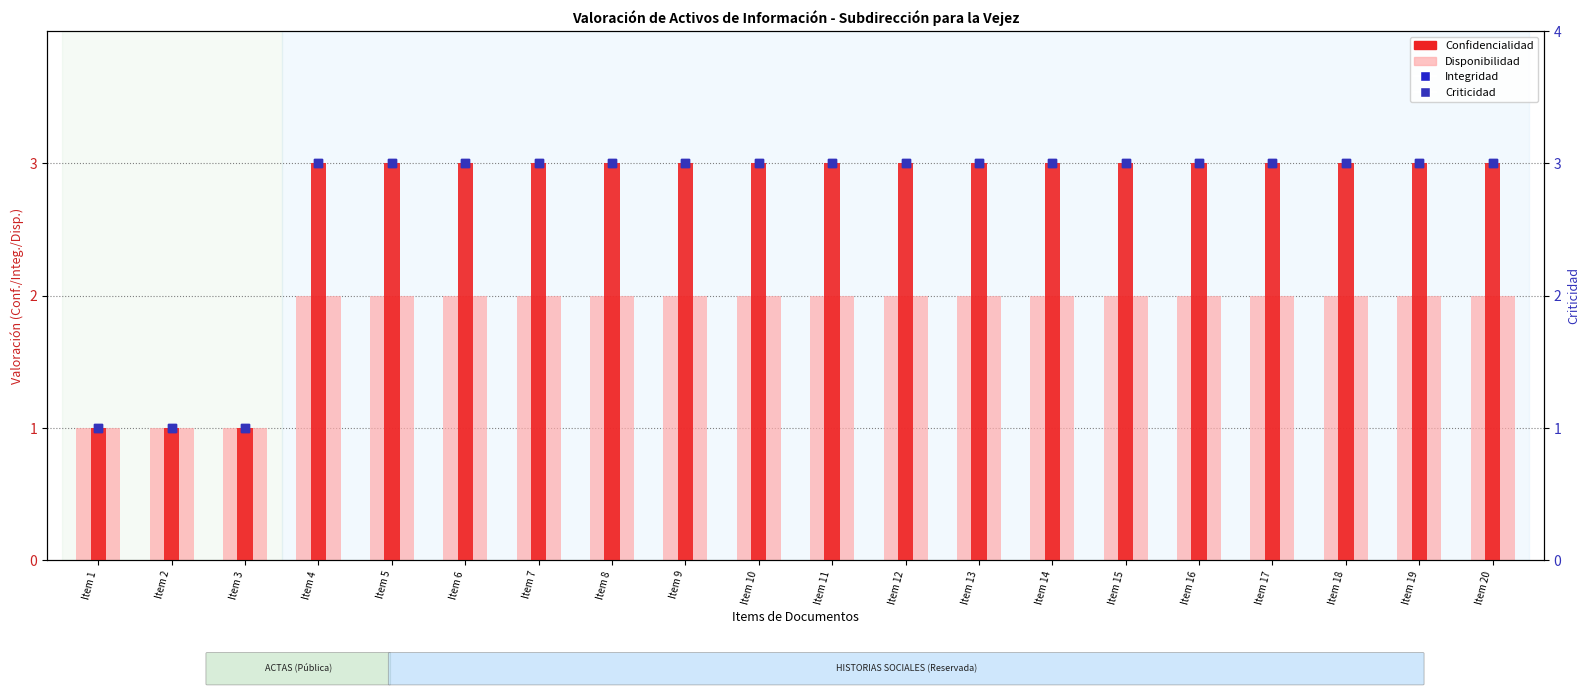

Which series reaches the minimum Y coordinate?

Disponibilidad